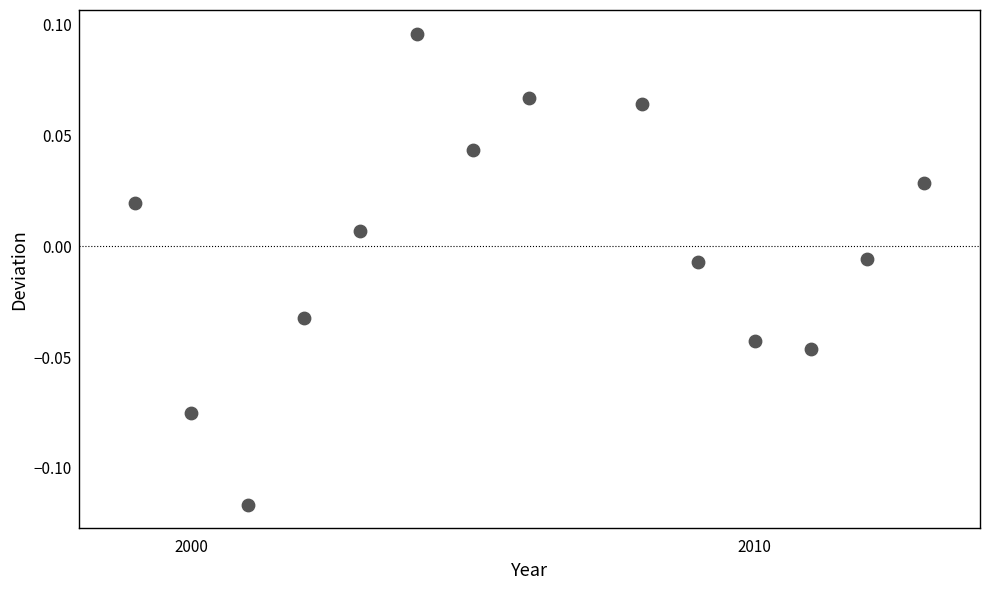

What is the range of X values (max minus min)?

14.0